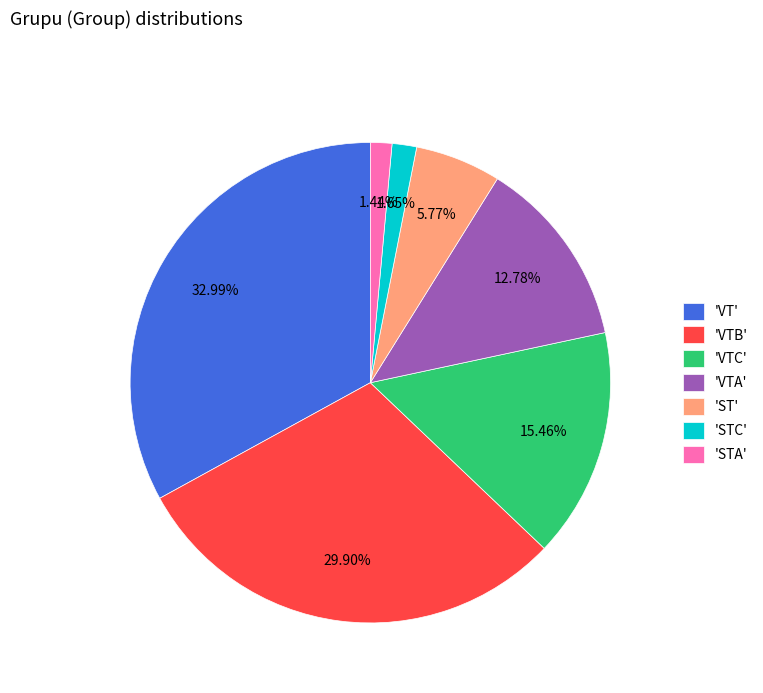

Is the sum of 'STA' and 'VTA' greater than half?

No